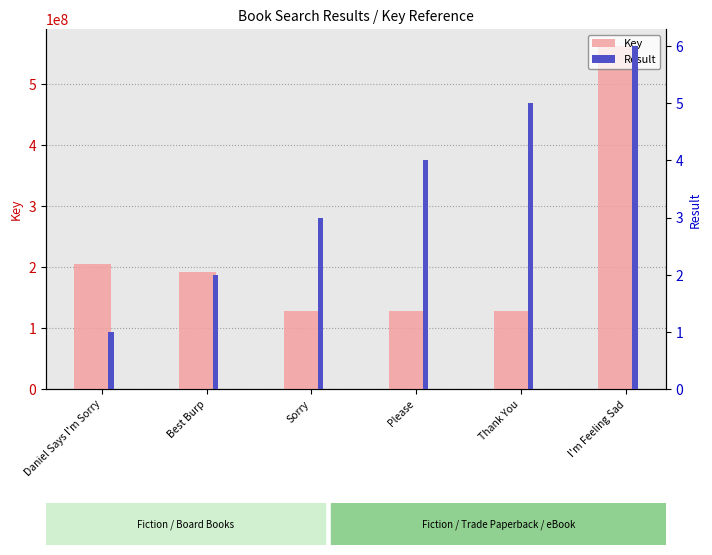

Rank the series by their average value, from highest to lowest.

Key, Result